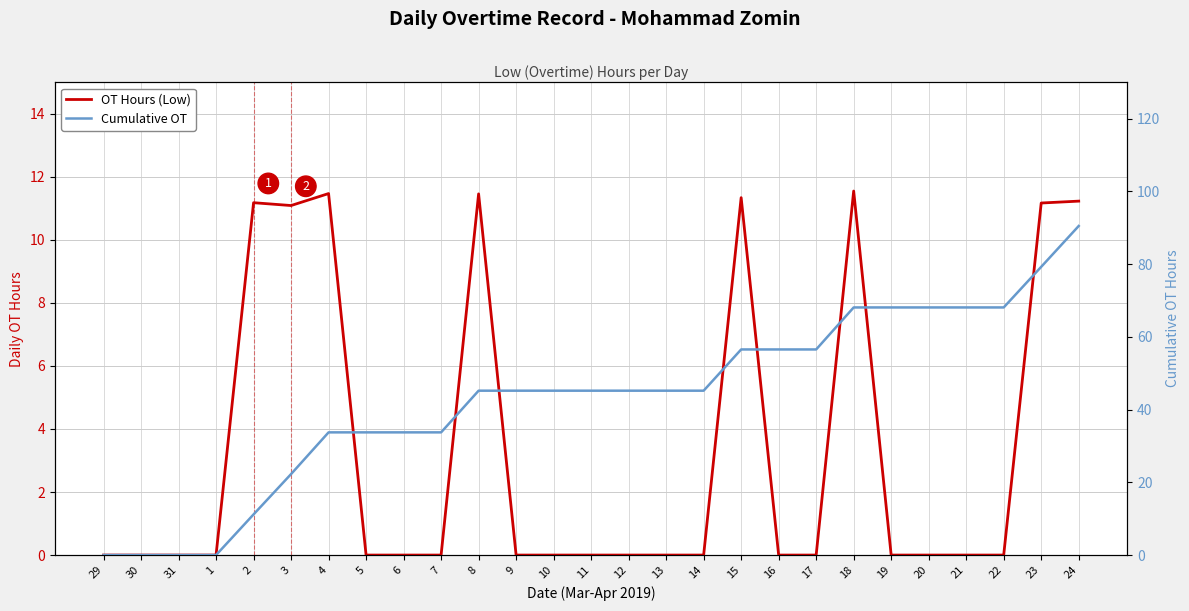

Between 1 and 16, which series saw the biggest shift?

Cumulative OT